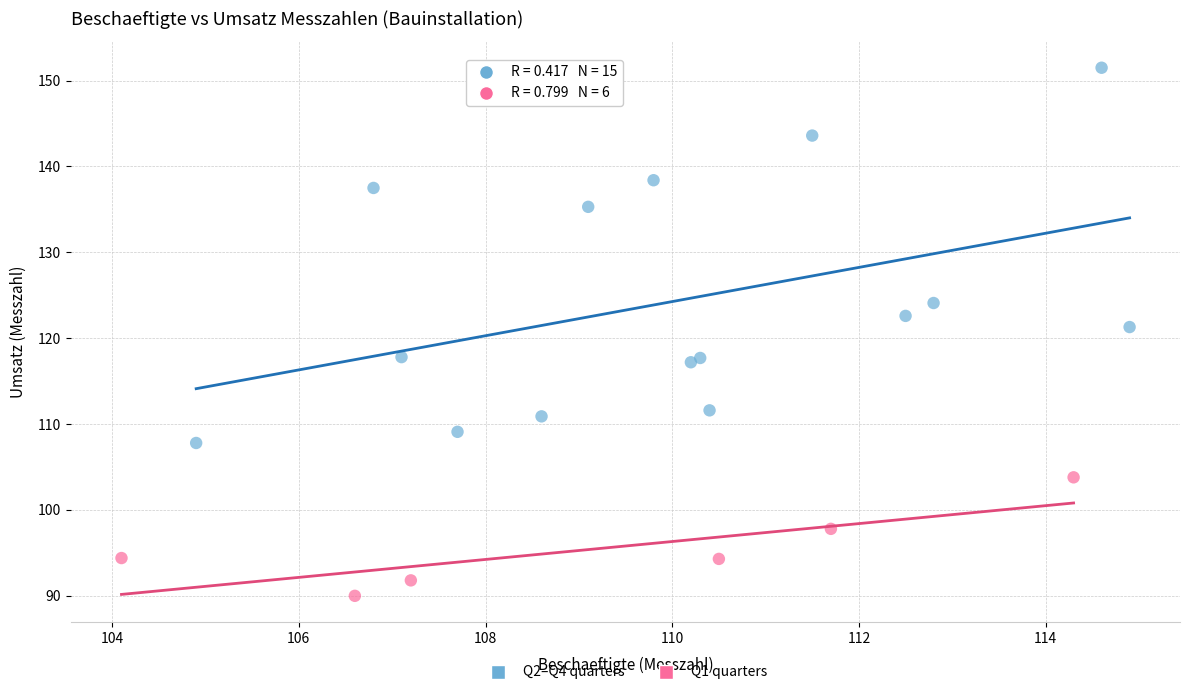

Which series reaches the maximum Y coordinate?

Q2–Q4 quarters